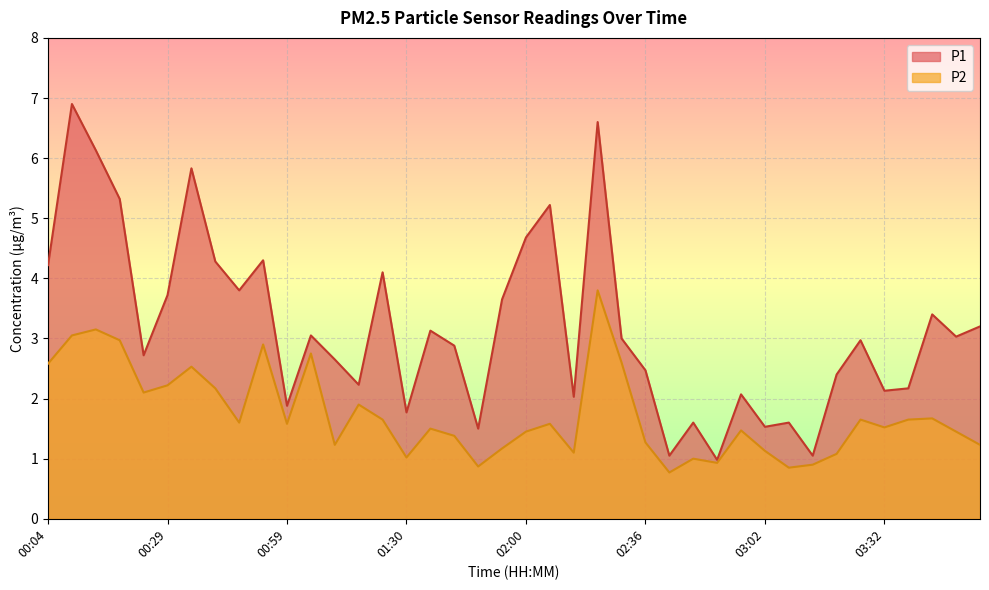

What is the sum of all P1 values?

127.2